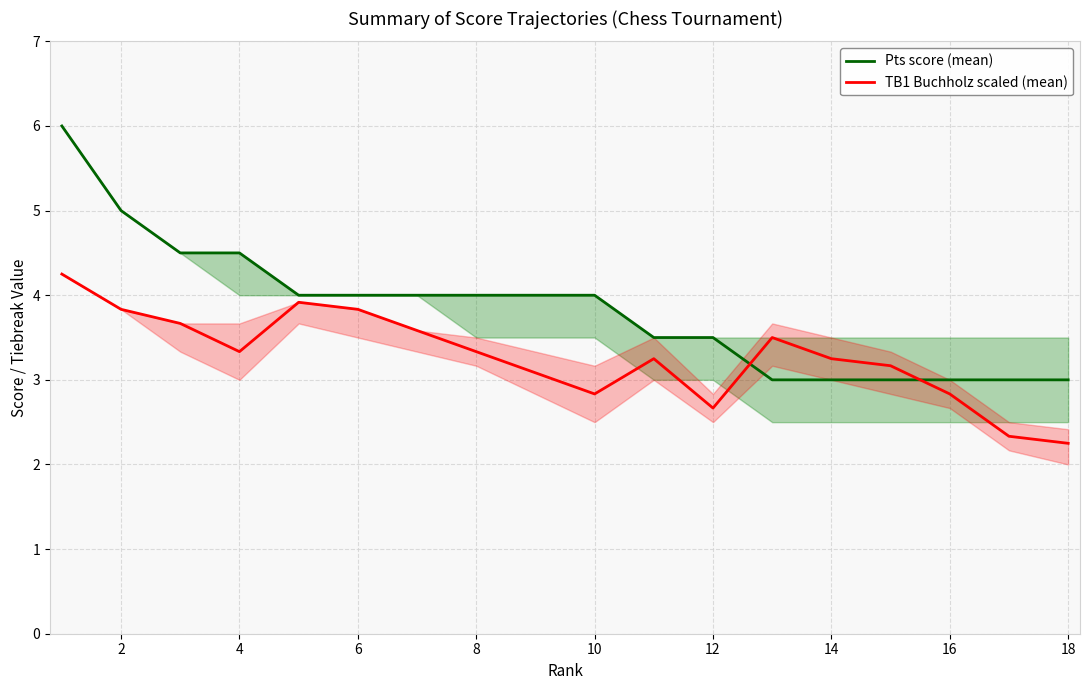

Reading left to right, what are all the values shown in this chart?

Pts score (mean): 6.0	5.0	4.5	4.5	4.0	4.0	4.0	4.0	4.0	4.0	3.5	3.5	3.0	3.0	3.0	3.0	3.0	3.0
TB1 Buchholz scaled (mean): 4.2	3.8	3.7	3.3	3.9	3.8	3.6	3.3	3.1	2.8	3.2	2.7	3.5	3.2	3.2	2.8	2.3	2.2